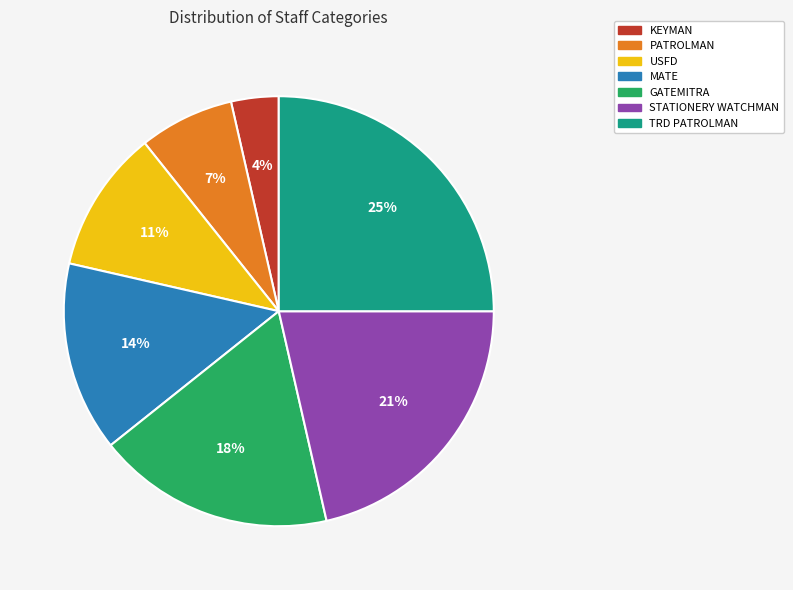

Which category has the smallest portion of the pie?

KEYMAN